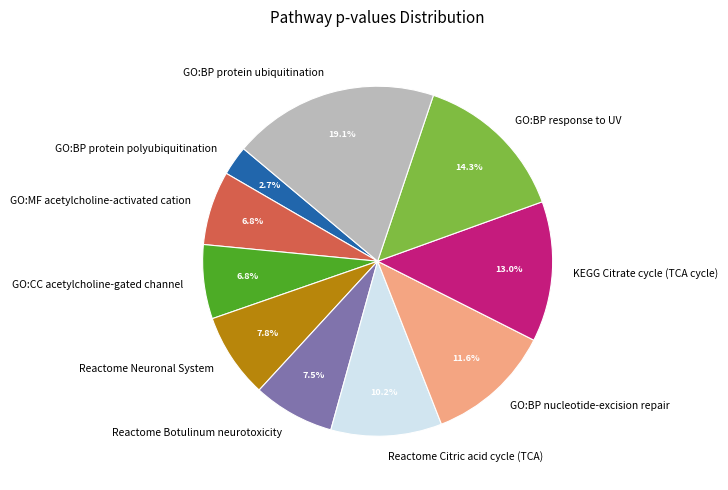

What percentage is NOT represented by KEGG Citrate cycle (TCA cycle)?

87.0%